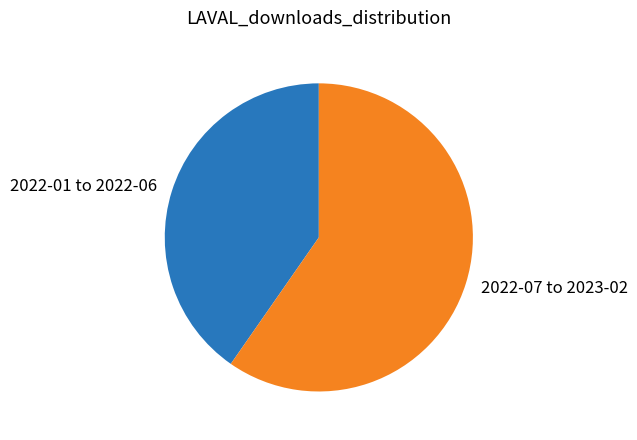

Does any single category account for the majority?

Yes